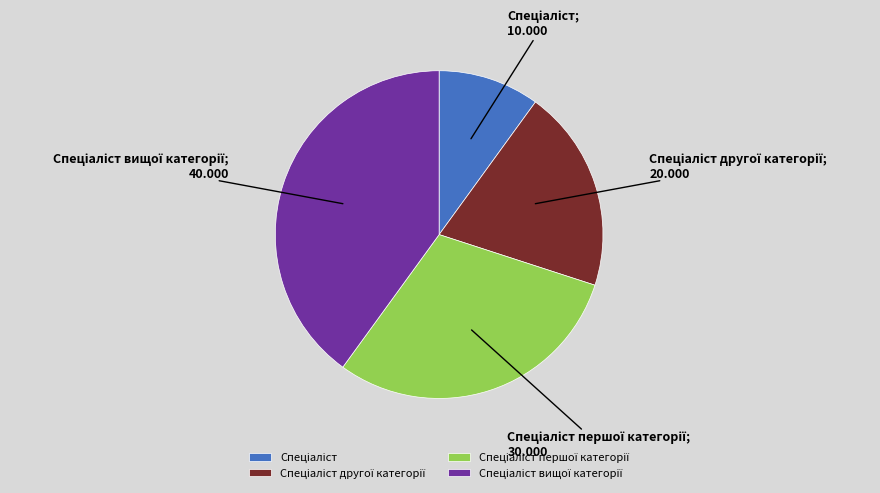

Does any single category account for the majority?

No